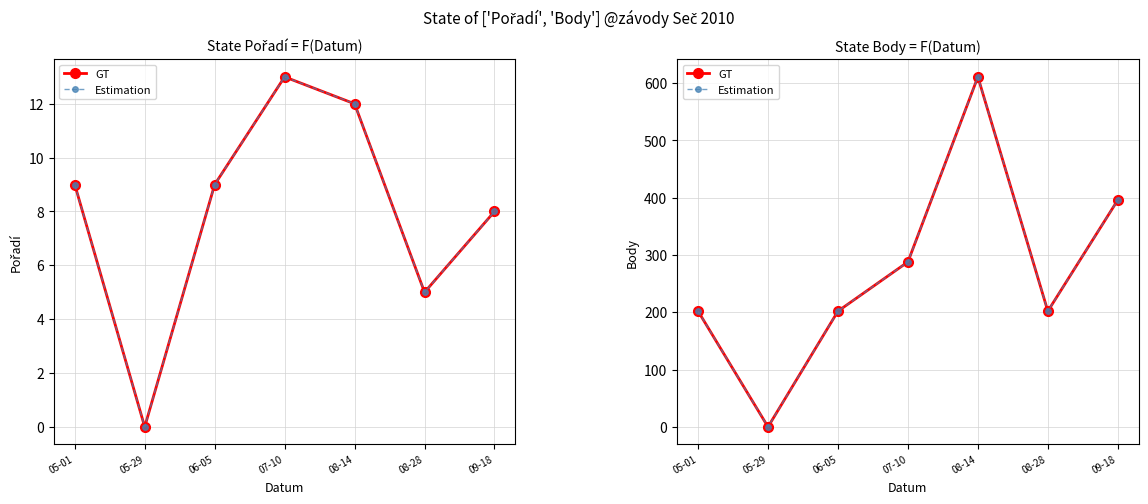

What is the sum of the GT values at 05-29 and 08-28?

202